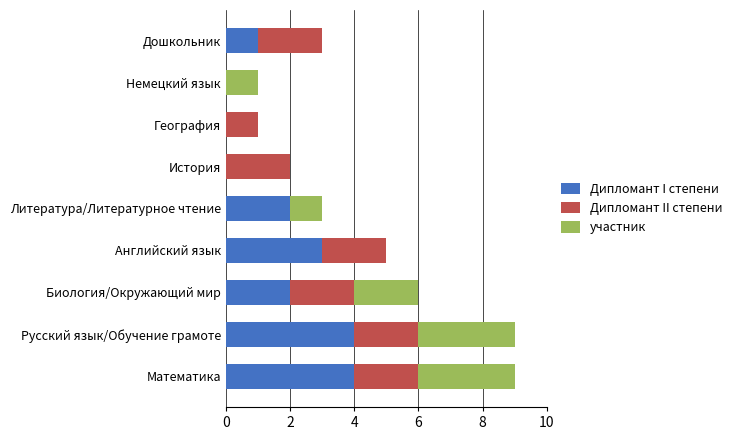

True or false: Дипломант I степени has a value of -1 at История.

False